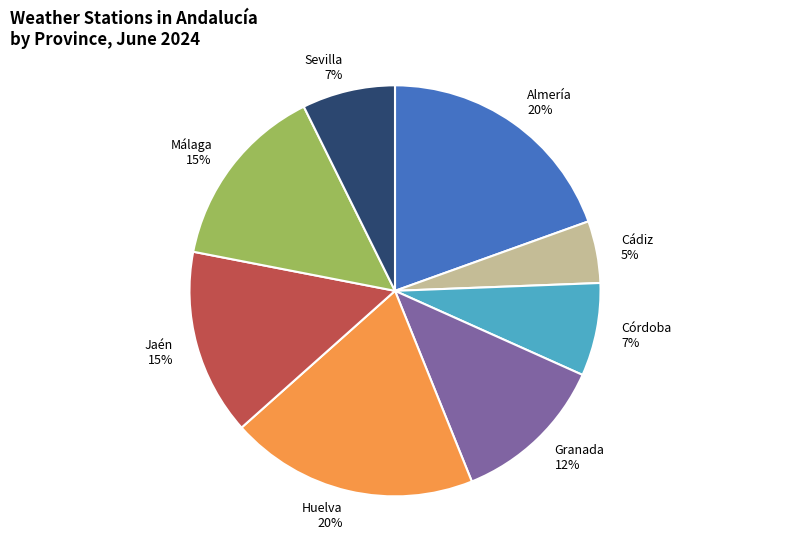

To the nearest percent, what is the difference between the largest and smallest slice percentages?

15%